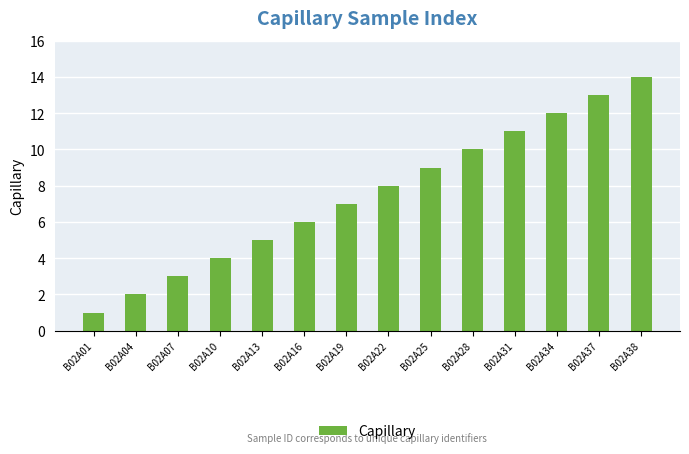

What is the minimum value shown in the chart?

1